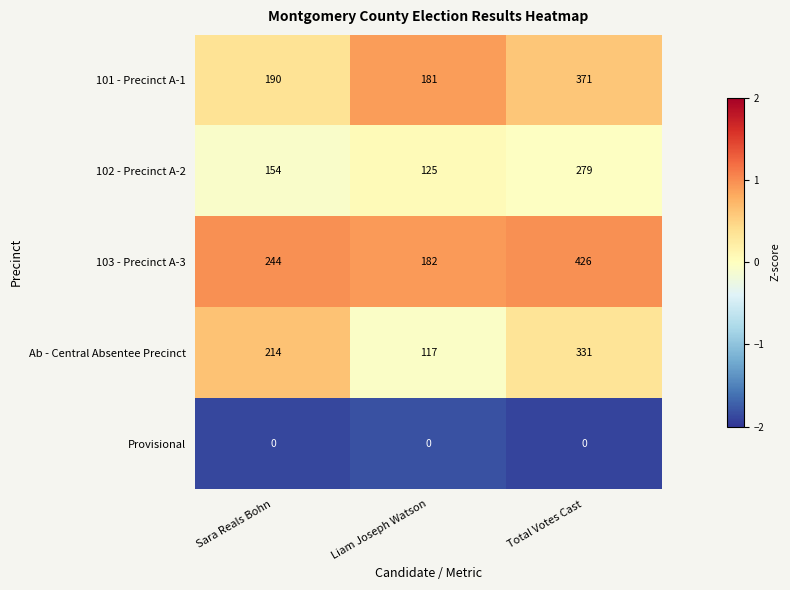

Which series changed the most between Sara Reals Bohn and Total Votes Cast?

103 - Precinct A-3